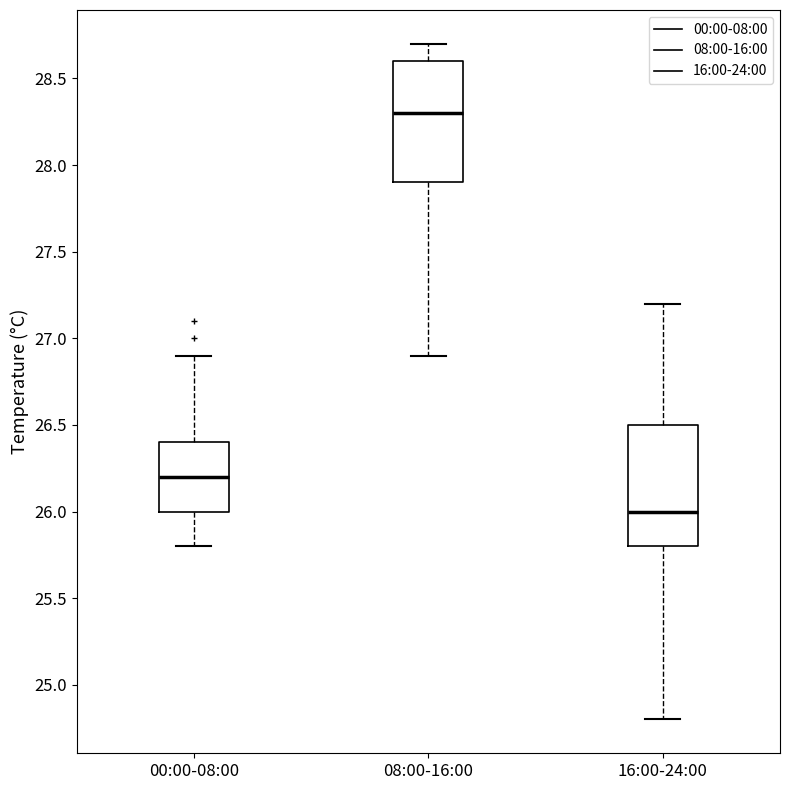

Reading left to right, transcribe this box plot: for each box, give where its median line is, the range the box spans, and where its two whiskers end, as read against the y-axis. The values are not printed on the chart, so give them approximately, as read against the axis.

00:00-08:00: median 26.2, box 26.0 to 26.4, whiskers 25.8 to 26.9
08:00-16:00: median 28.3, box 27.9 to 28.6, whiskers 26.9 to 28.7
16:00-24:00: median 26.0, box 25.8 to 26.5, whiskers 24.8 to 27.2